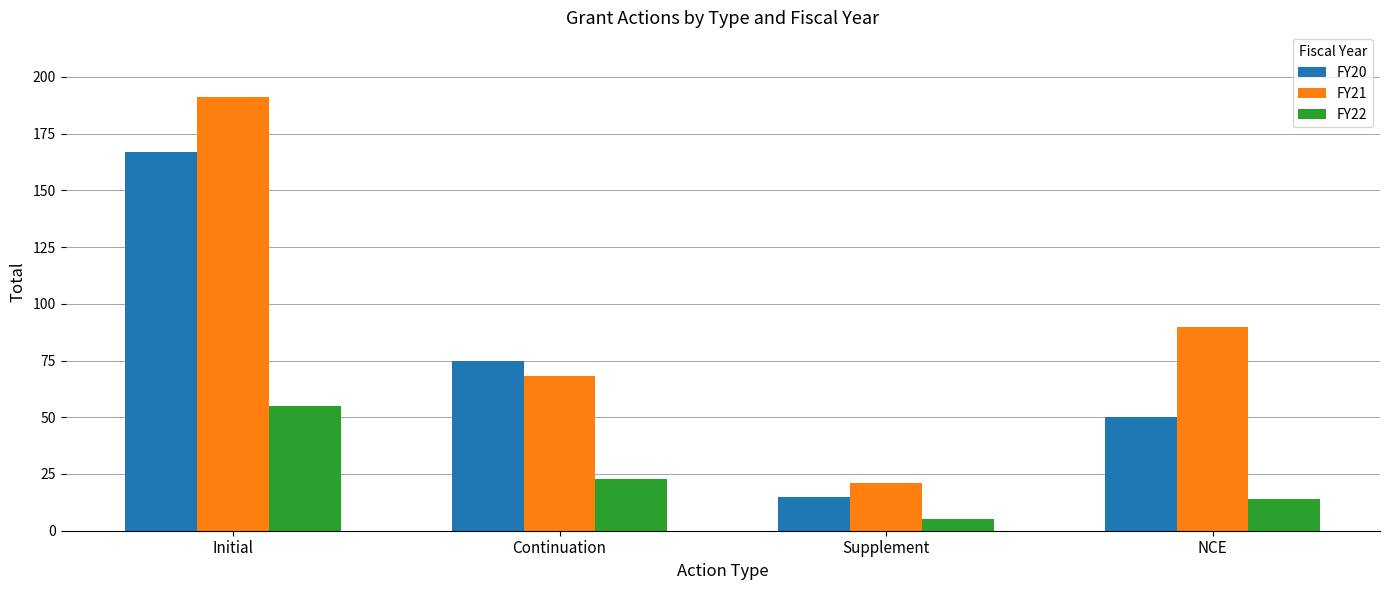

What is the label of the 4th bar from the left?

NCE